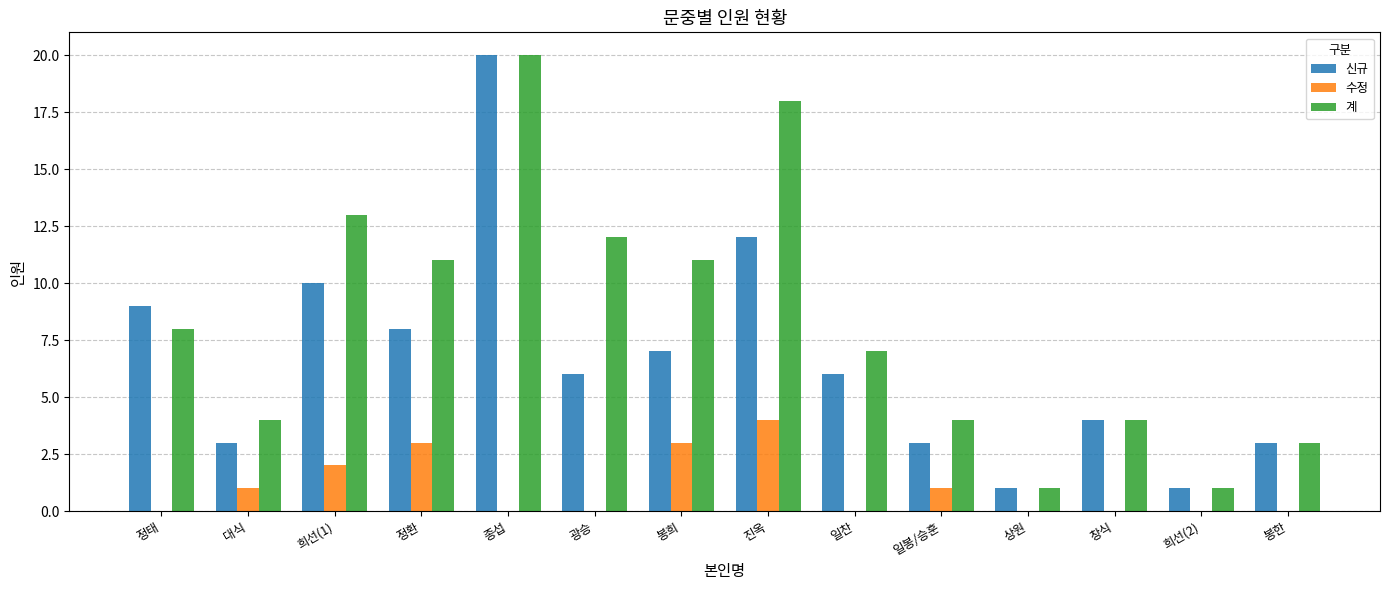

Count the number of categories in the chart.

14